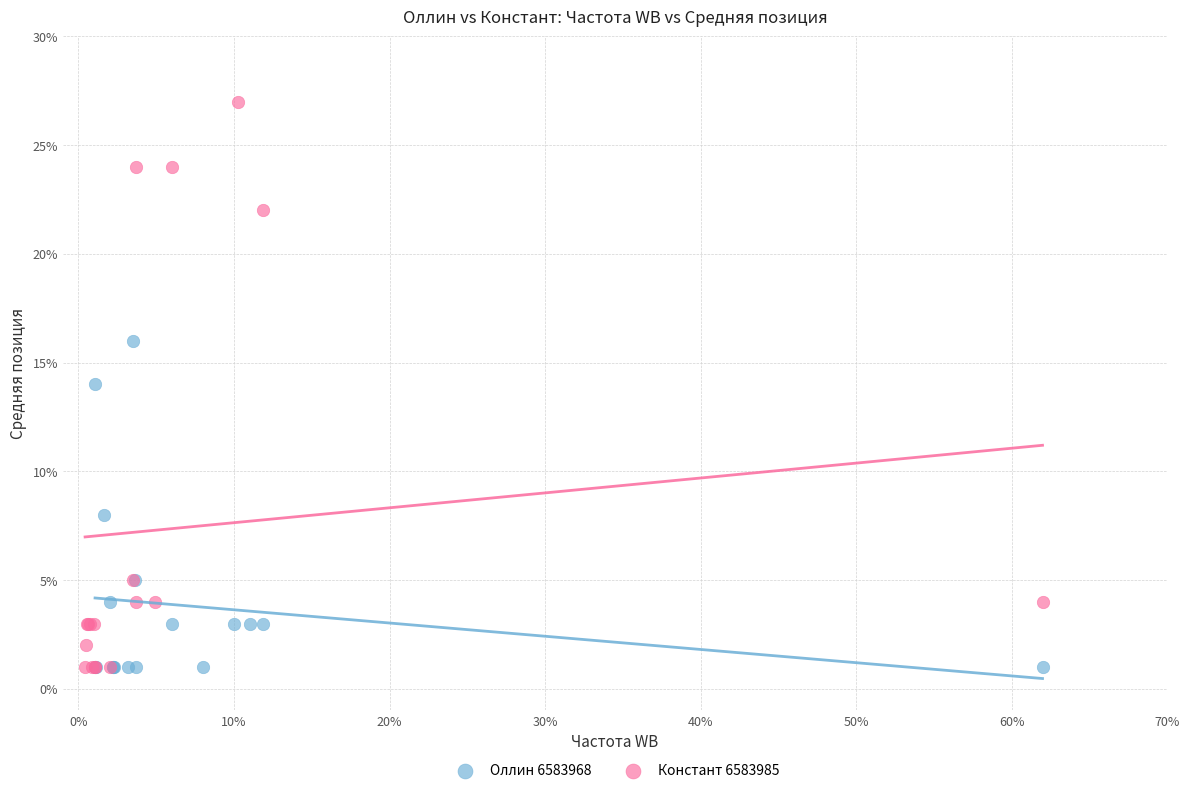

What are all the series names shown in the legend?

Оллин 6583968, Констант 6583985